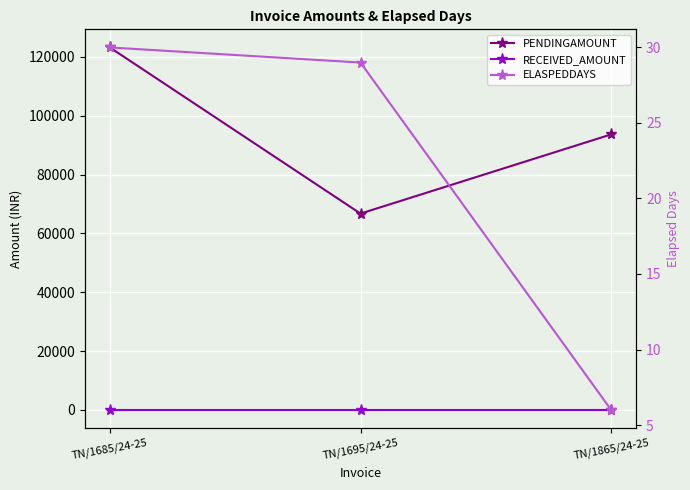

What is the maximum value for PENDINGAMOUNT?

123185